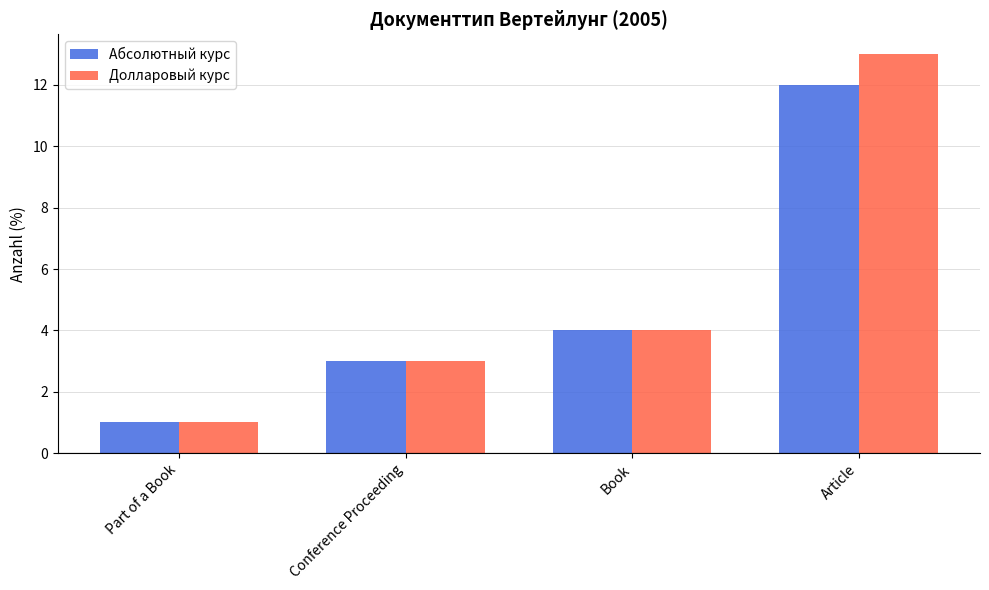

What position from the right is Article?

1